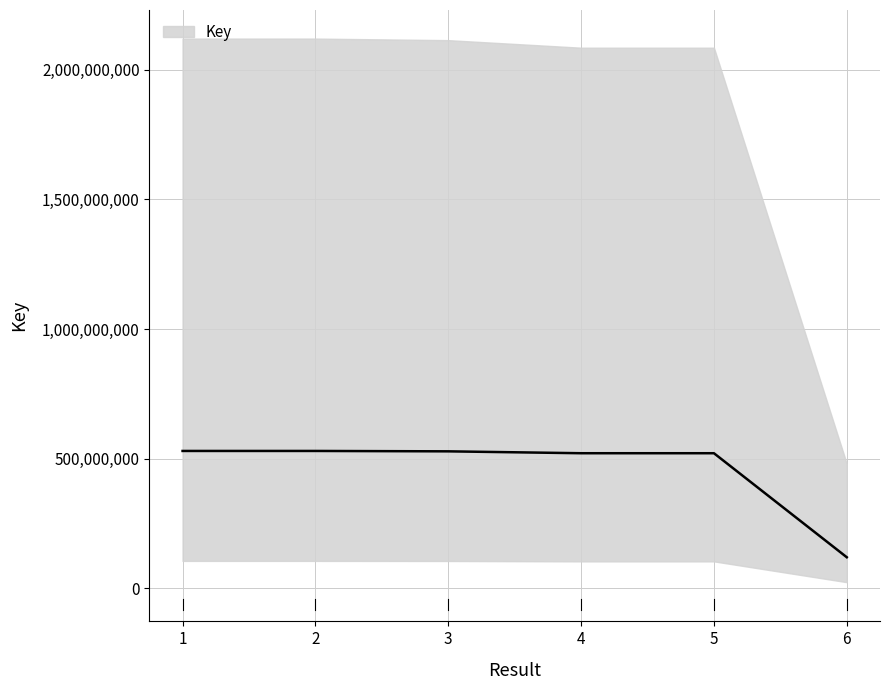

How many data points are less than 528473468?

3